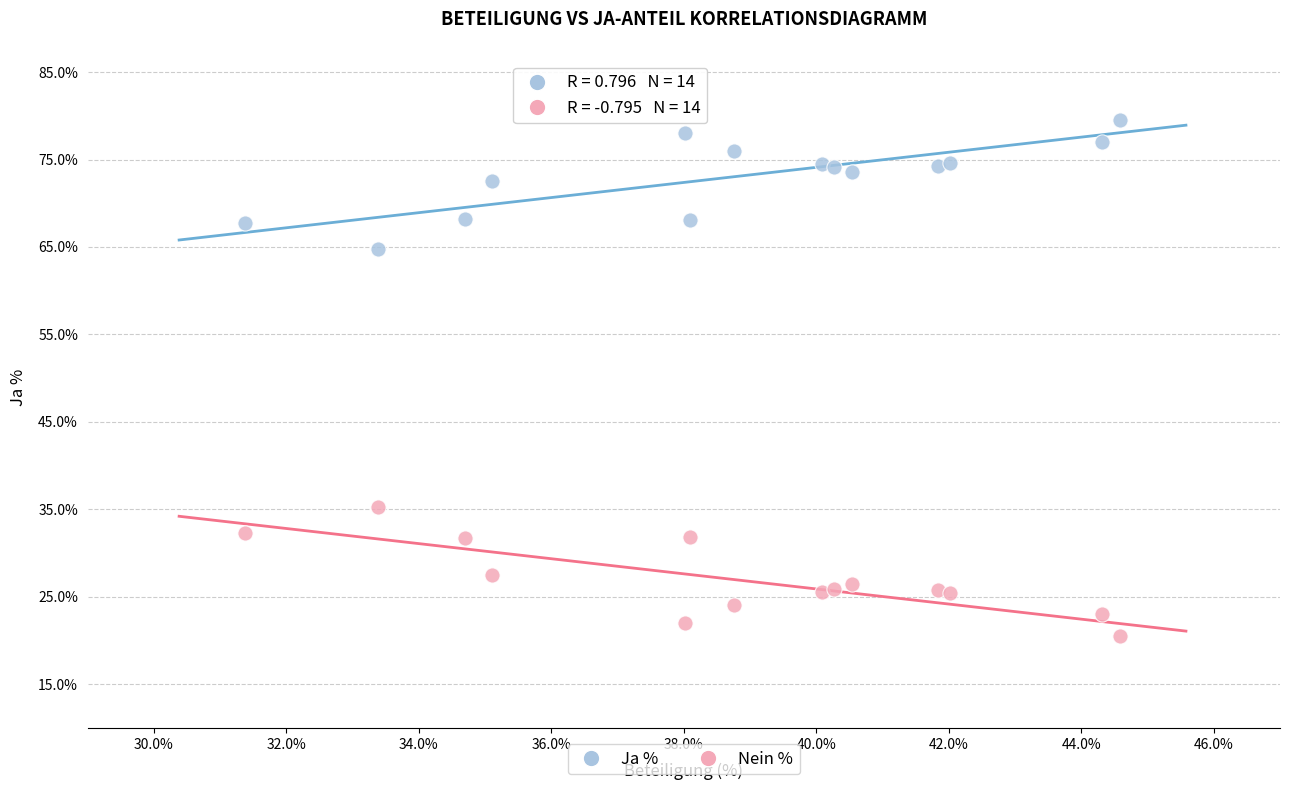

Across all data points, what is the range of Y values (max minus min)?

59.0